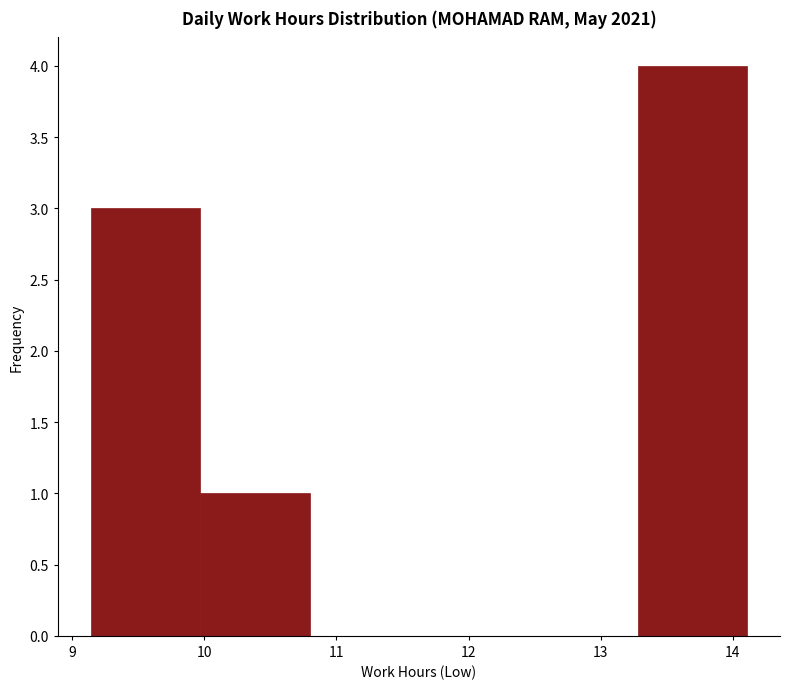

How tall is the bar that spans 9.1 to 10.0 on the x-axis? Neither the bar edges nor the heights are printed on the chart, so give them approximately, as read against the axes.

3